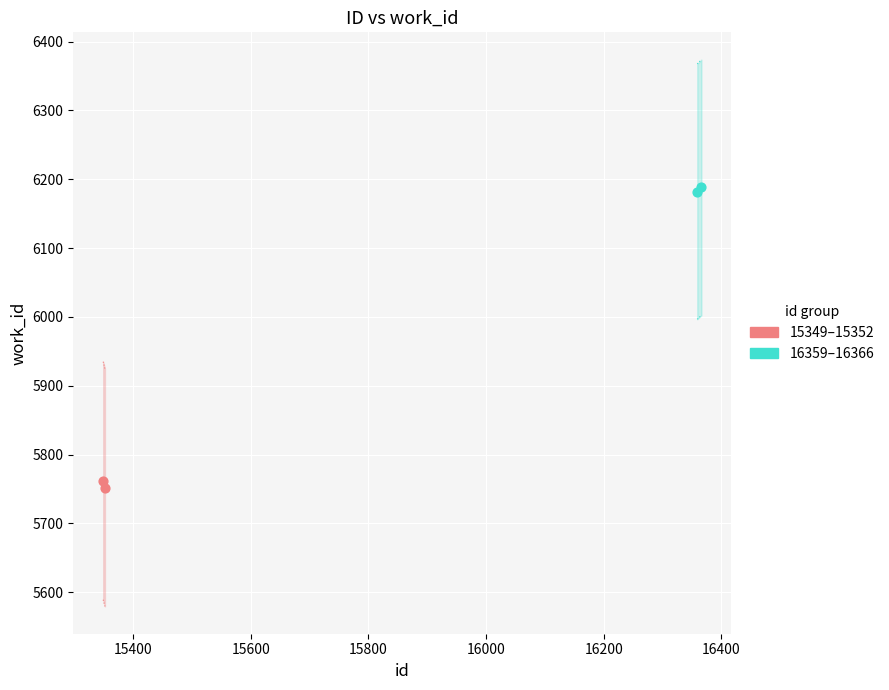

Which series reaches the maximum Y coordinate?

16359–16366